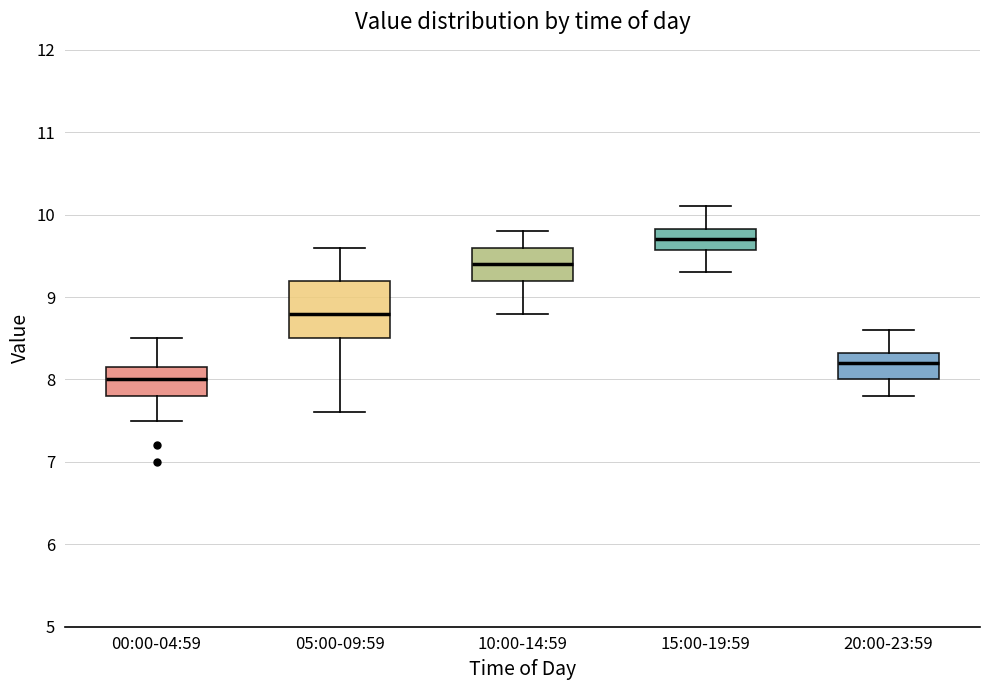

Reading left to right, read every box against the y-axis: the position of its median line, the range the box covers, and the ends of its whiskers. The values are not printed on the chart, so give them approximately, as read against the axis.

00:00-04:59: median 8.0, box 7.8 to 8.2, whiskers 7.5 to 8.5
05:00-09:59: median 8.8, box 8.5 to 9.2, whiskers 7.6 to 9.6
10:00-14:59: median 9.4, box 9.2 to 9.6, whiskers 8.8 to 9.8
15:00-19:59: median 9.7, box 9.6 to 9.8, whiskers 9.3 to 10.1
20:00-23:59: median 8.2, box 8.0 to 8.3, whiskers 7.8 to 8.6